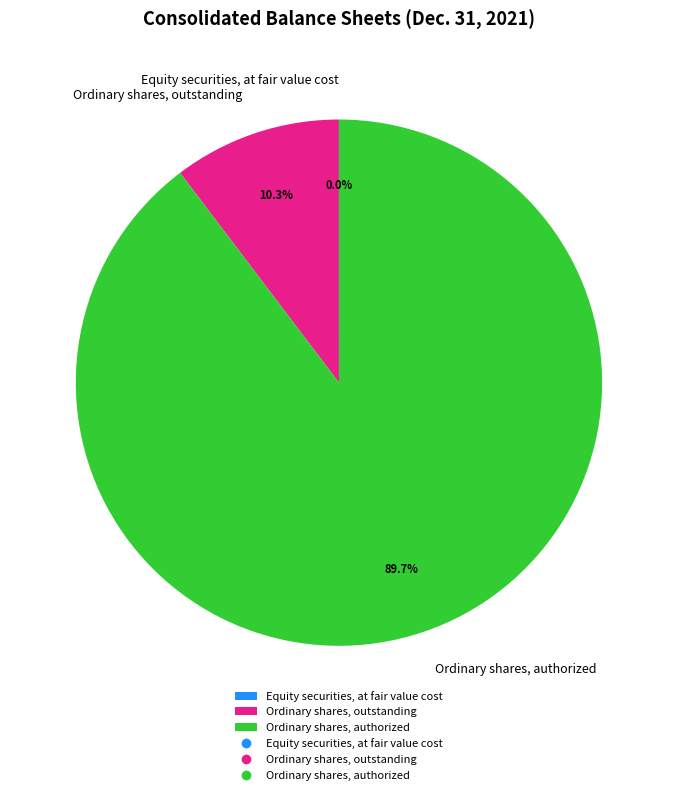

To the nearest percent, what is the difference between the largest and smallest slice percentages?

90%